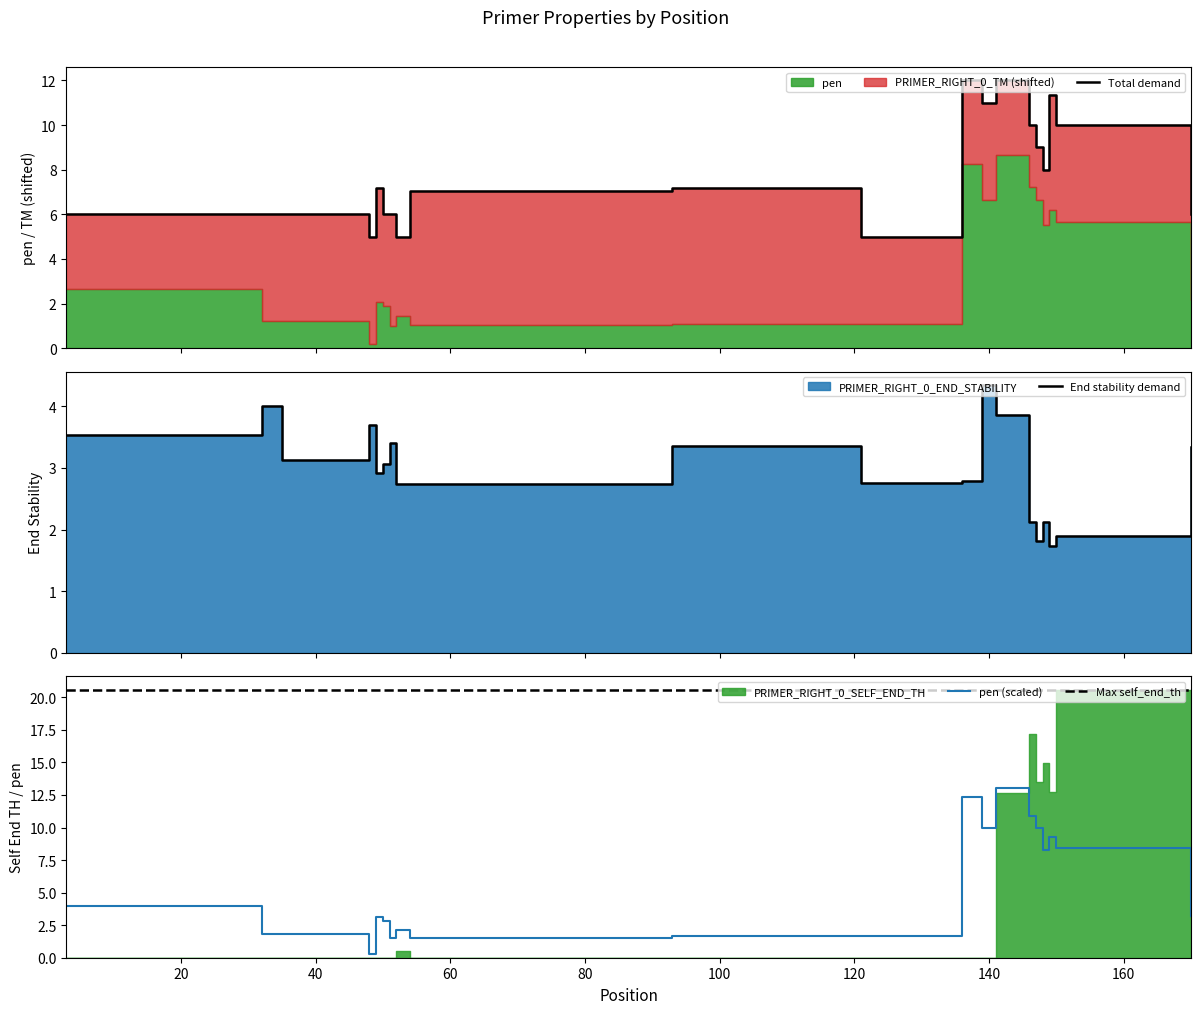

Count the number of categories in the chart.

20